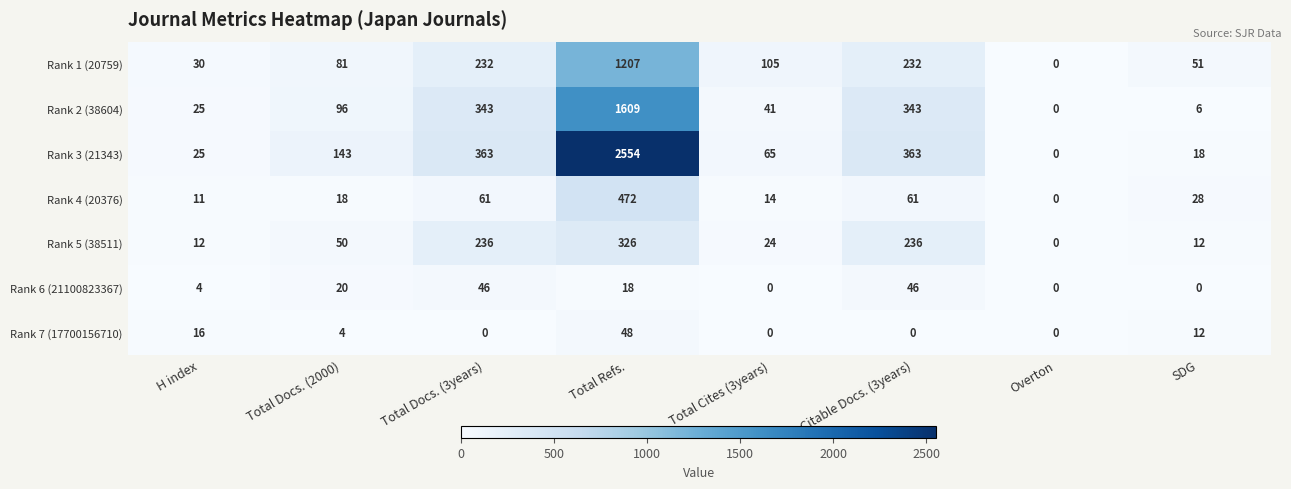

What is the average value of the Rank 5 (38511) series?

112